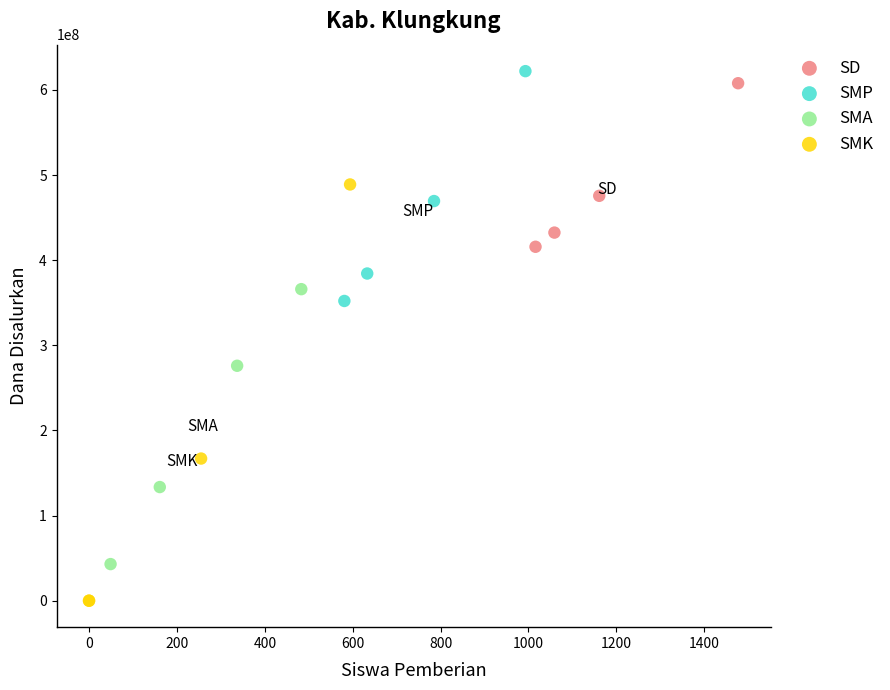

Which series contains the lowest Y value?

SMK